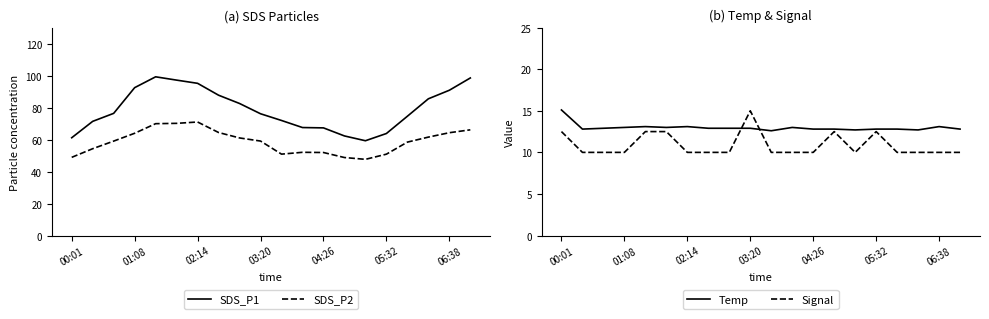

At 13, list the series in order from smallest to largest.

Signal, Temp, SDS_P2, SDS_P1